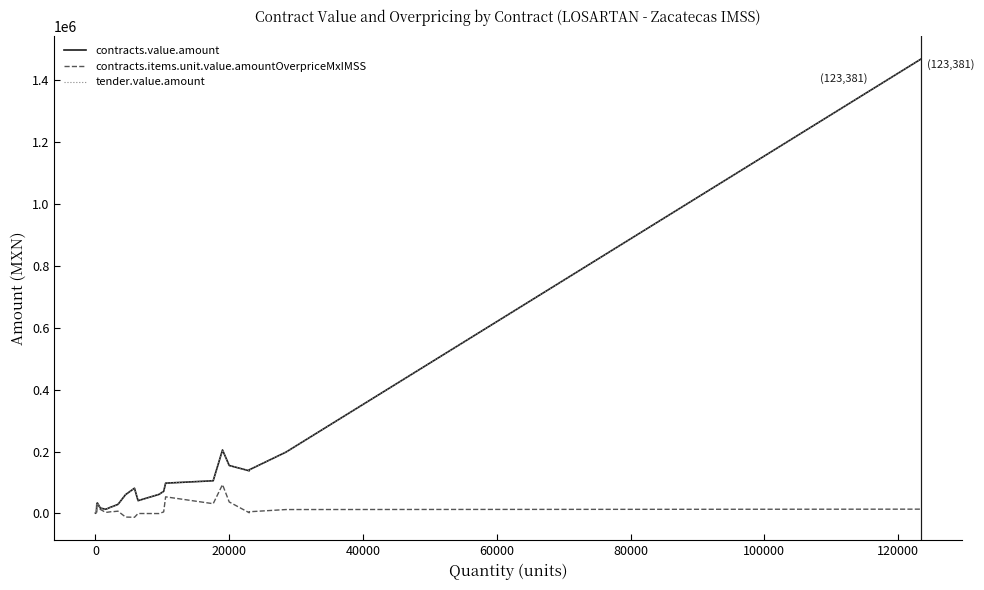

True or false: contracts.value.amount has more than 0 points higher than both neighbors.

True